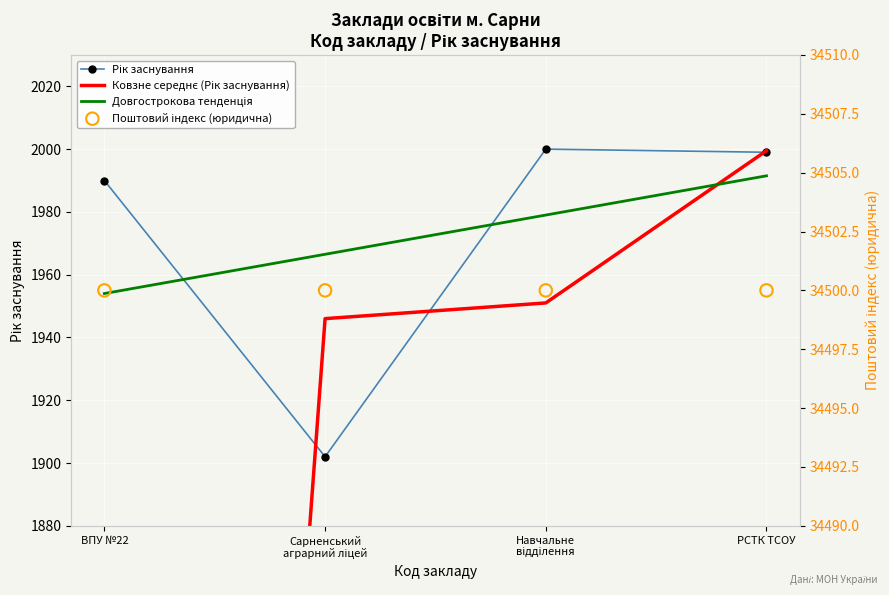

At which category is the sum across all series the highest?

РСТК ТСОУ